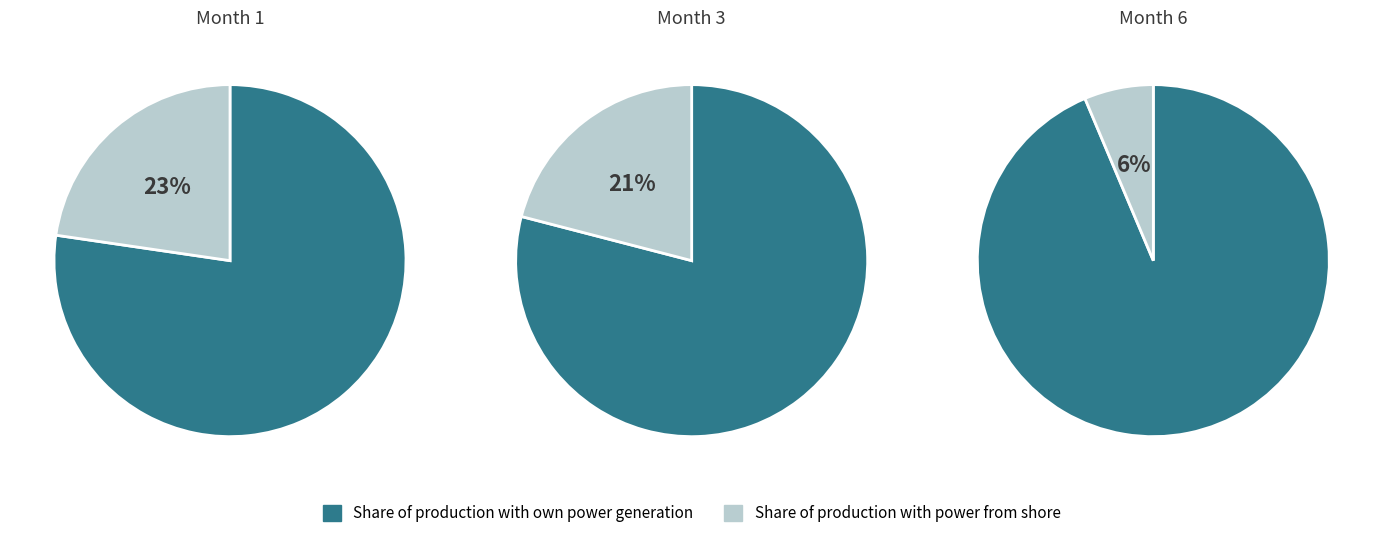

To the nearest percent, what is the difference between the 2 and 4 slice percentages?

4%